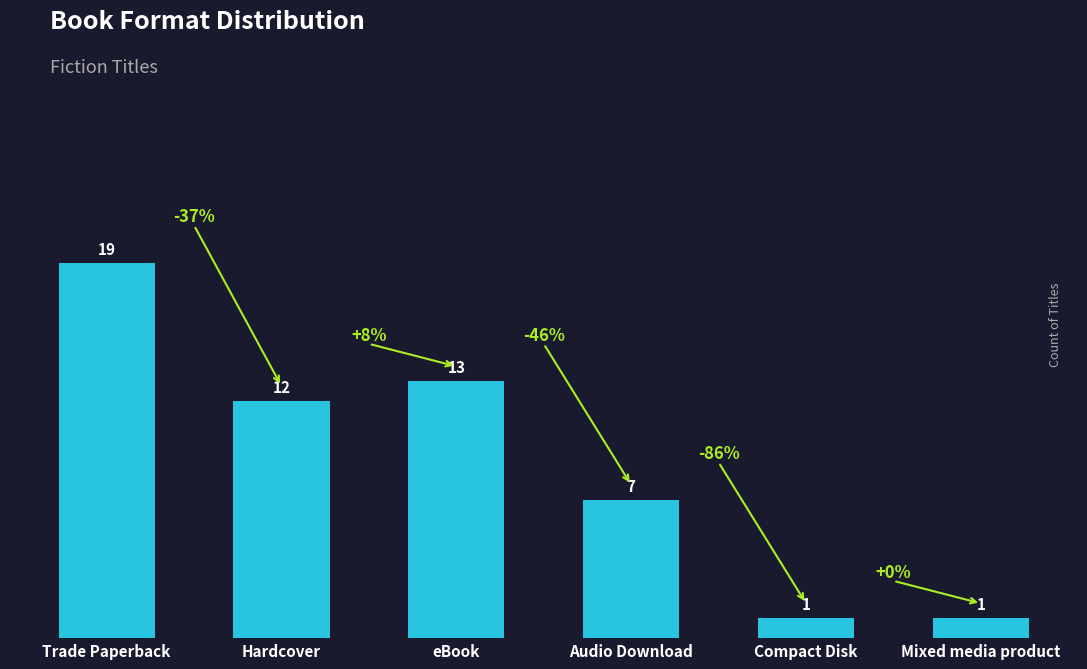

Which category has the highest value across all series?

Trade Paperback